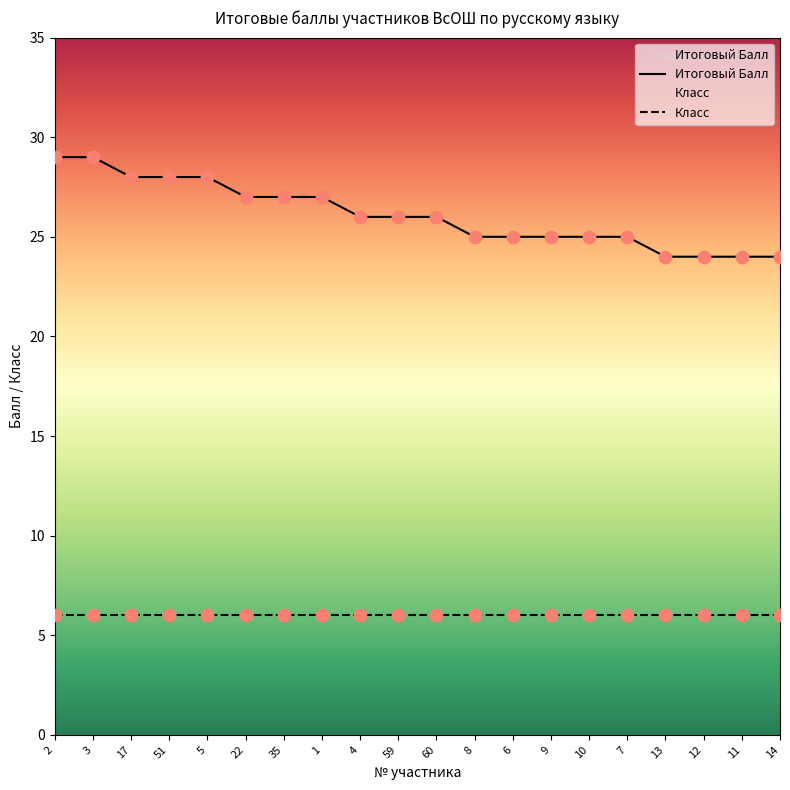

Approximately how many times larger is the value at 59 compared to 60?

1.0